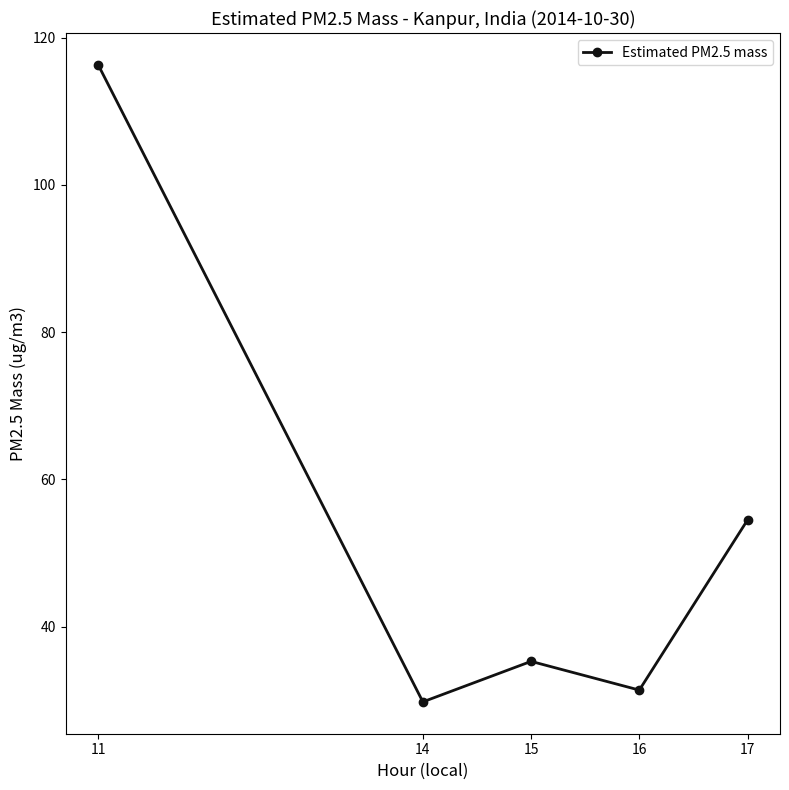

Reading left to right, what are all the values shown in this chart?

11=116.3	14=29.8	15=35.3	16=31.4	17=54.5